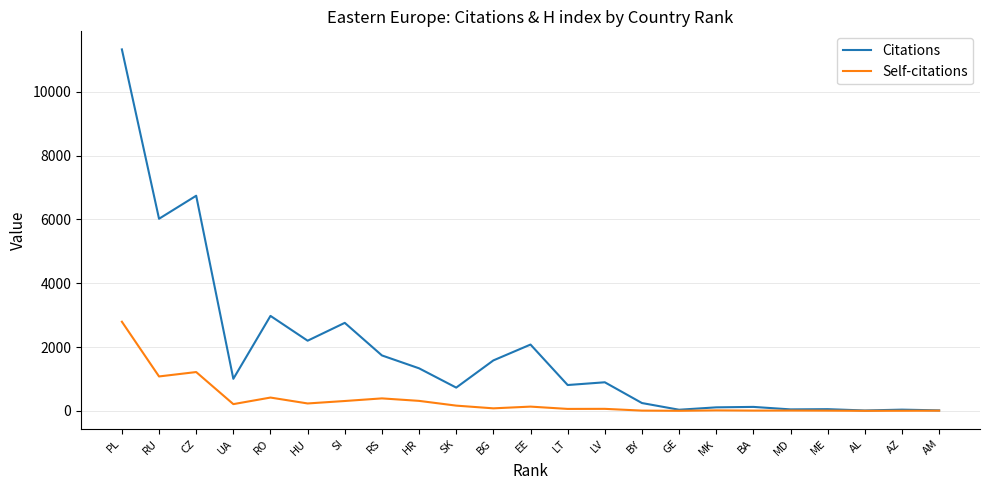

Rank the series at SI from lowest to highest value.

Self-citations, Citations